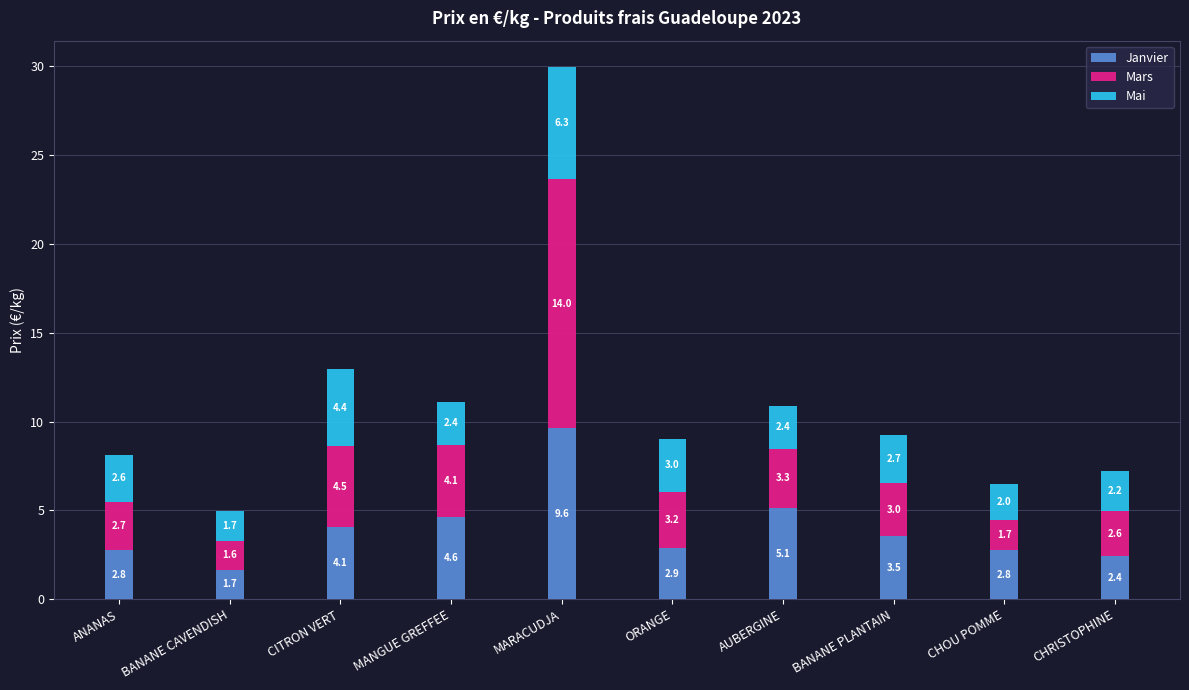

The value of Janvier at MANGUE GREFFEE is 8.0. True or false?

False